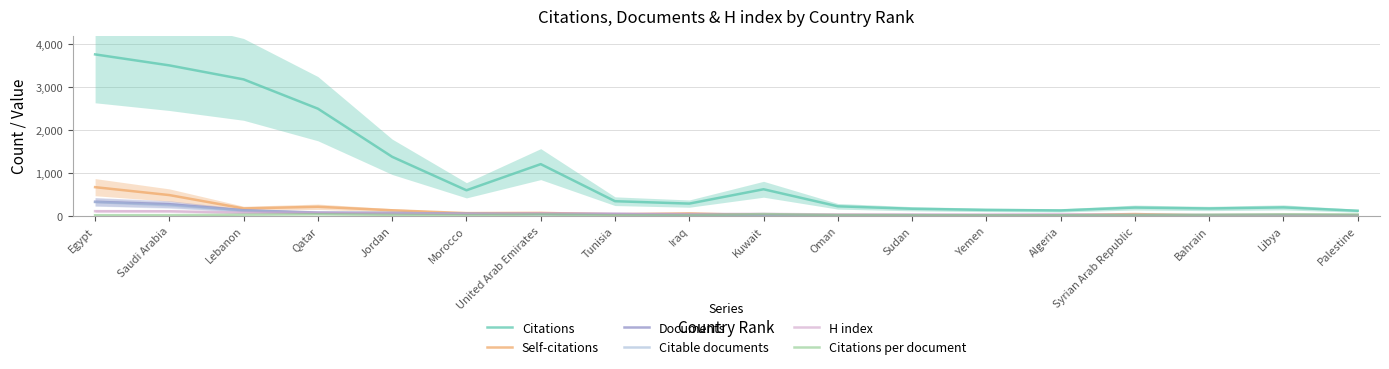

What is the sum of the Documents values at Saudi Arabia and Egypt?

595.0